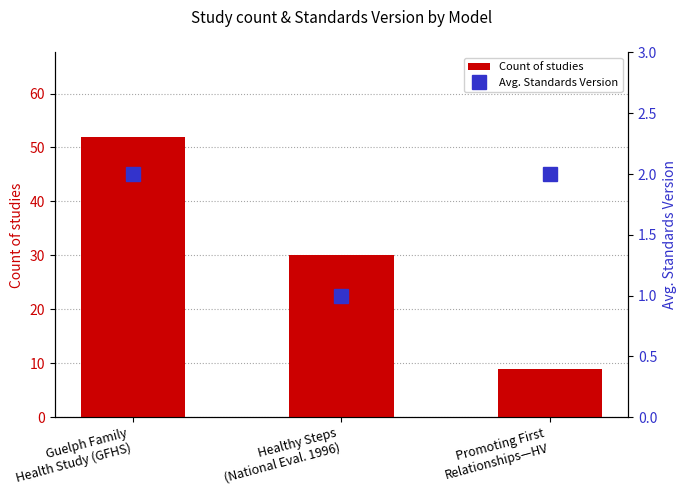

Rank the series by their average value, from lowest to highest.

Avg. Standards Version, Count of studies